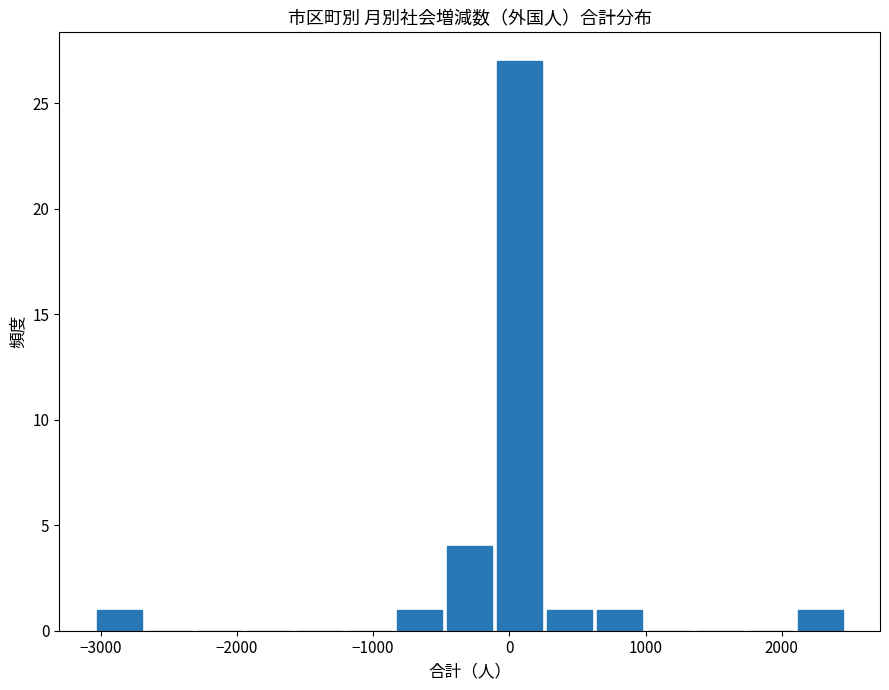

Around what value on the x-axis is the tallest bar? Give the approximate position of its centre, as read against the axis.

100